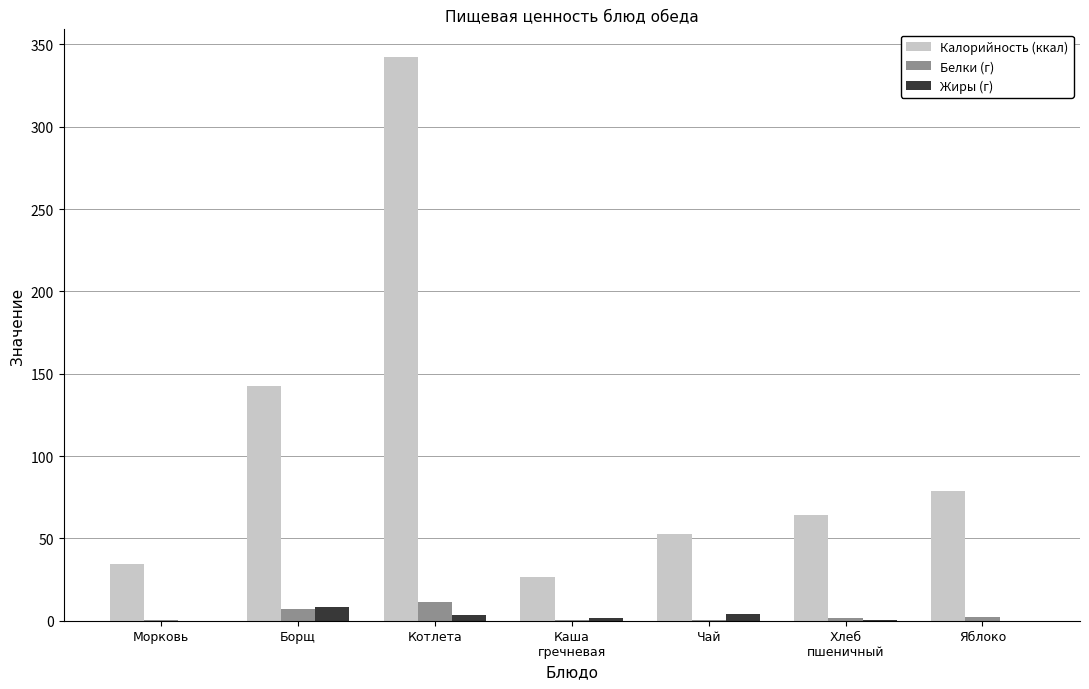

What is the sum of all Белки (г) values?

24.1